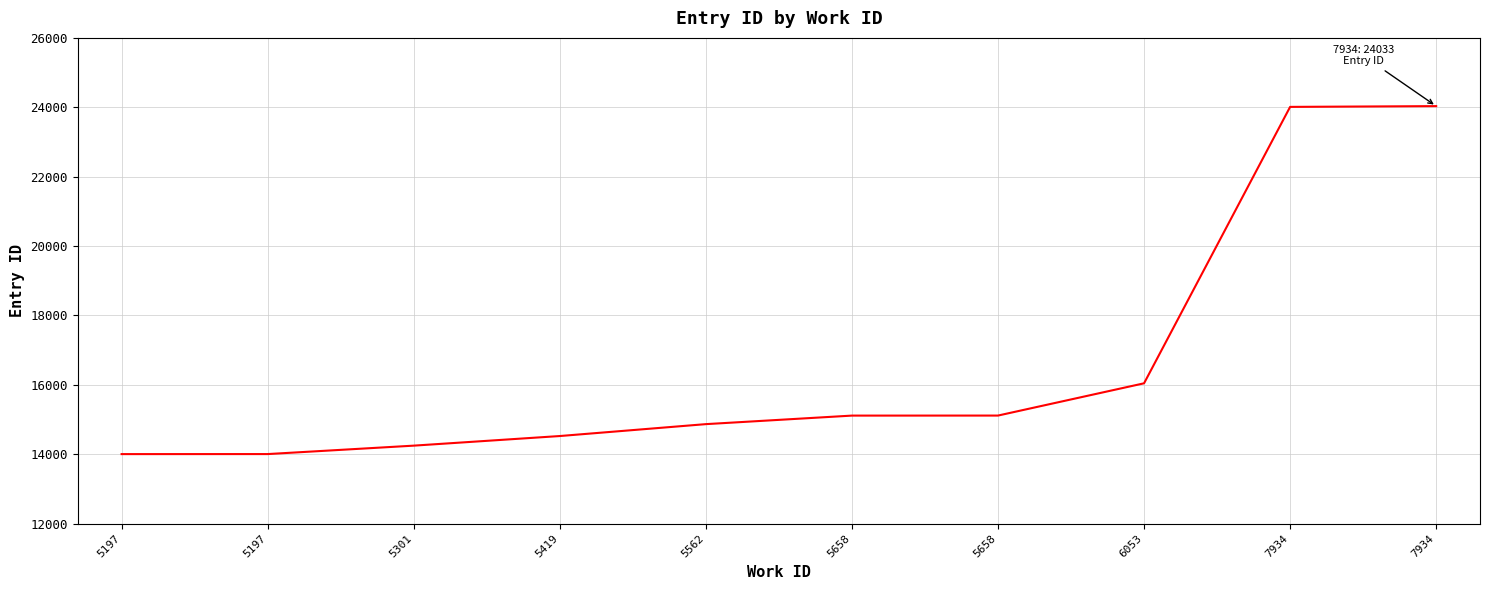

The value at 5419 is 14523. True or false?

True